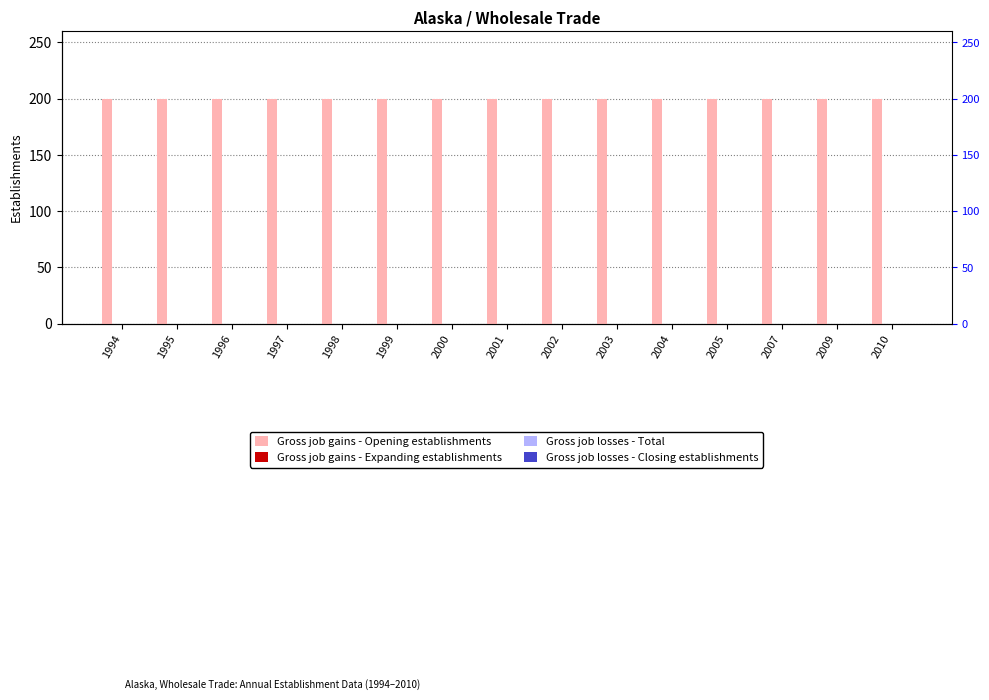

At which label is Gross job gains - Expanding establishments closest to 0?

1994